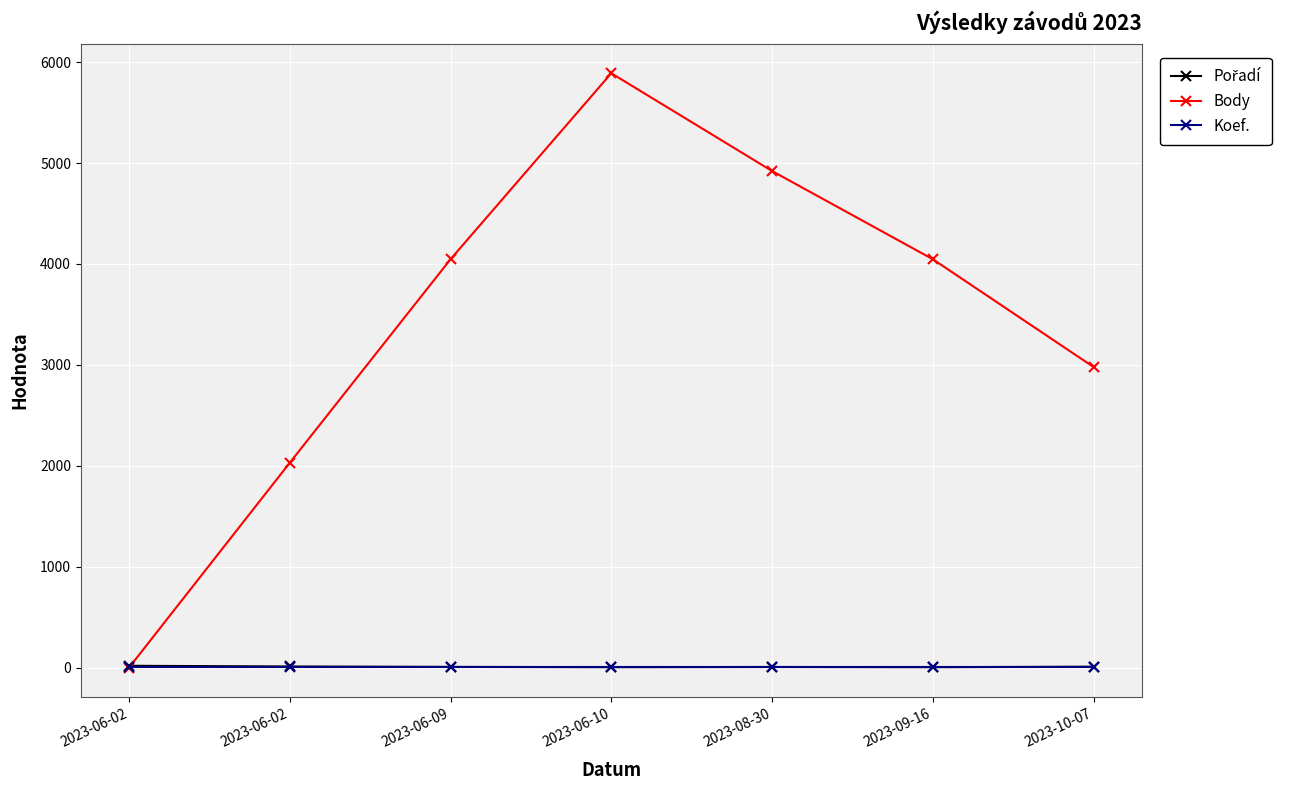

Is this an area chart (filled region under the line)?

No